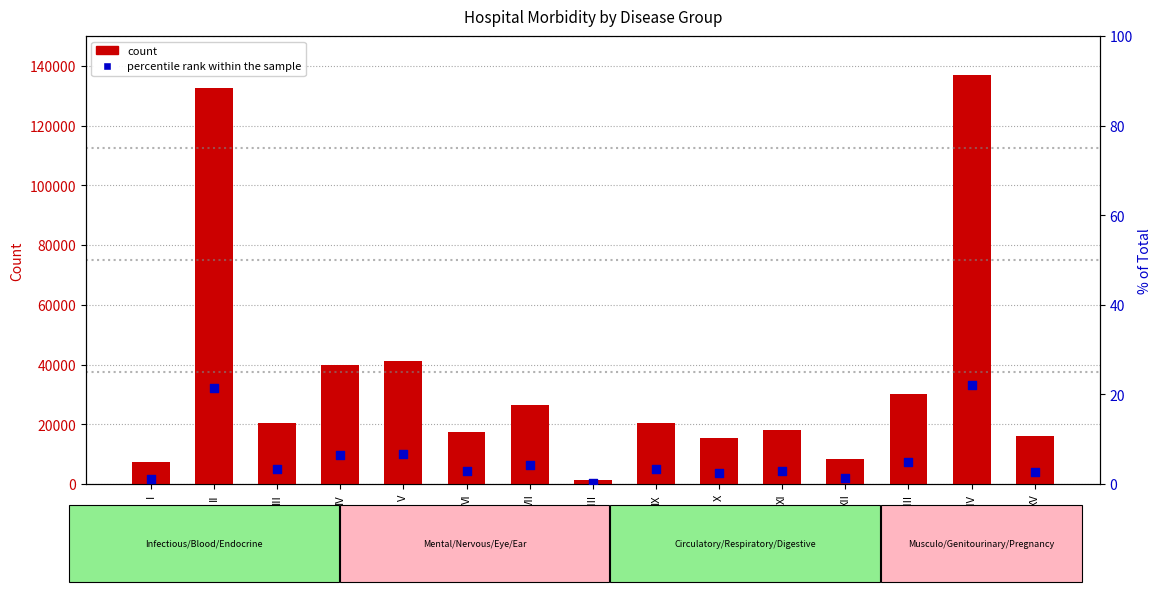

What are all the series names shown in the legend?

count, percentile rank within the sample